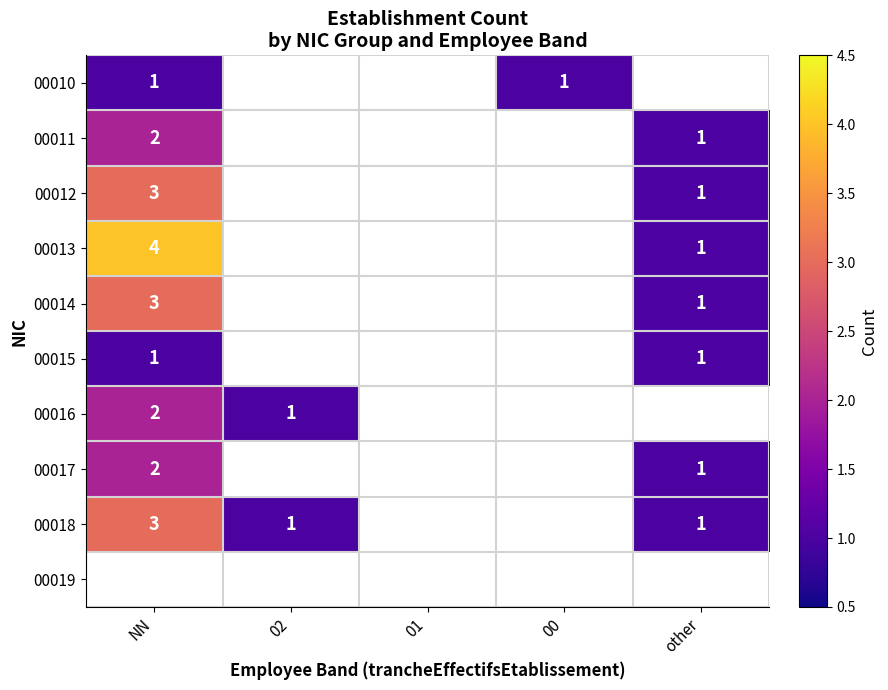

True or false: 00015 has a value of 1.4 at NN.

False